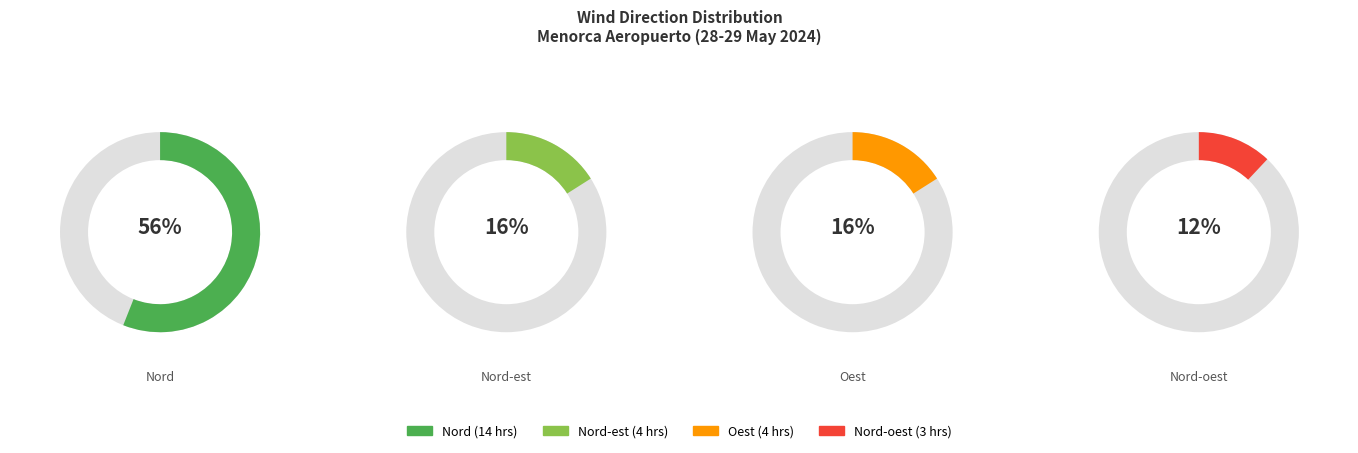

The Nord-oest slice represents 12% of the pie. True or false?

True